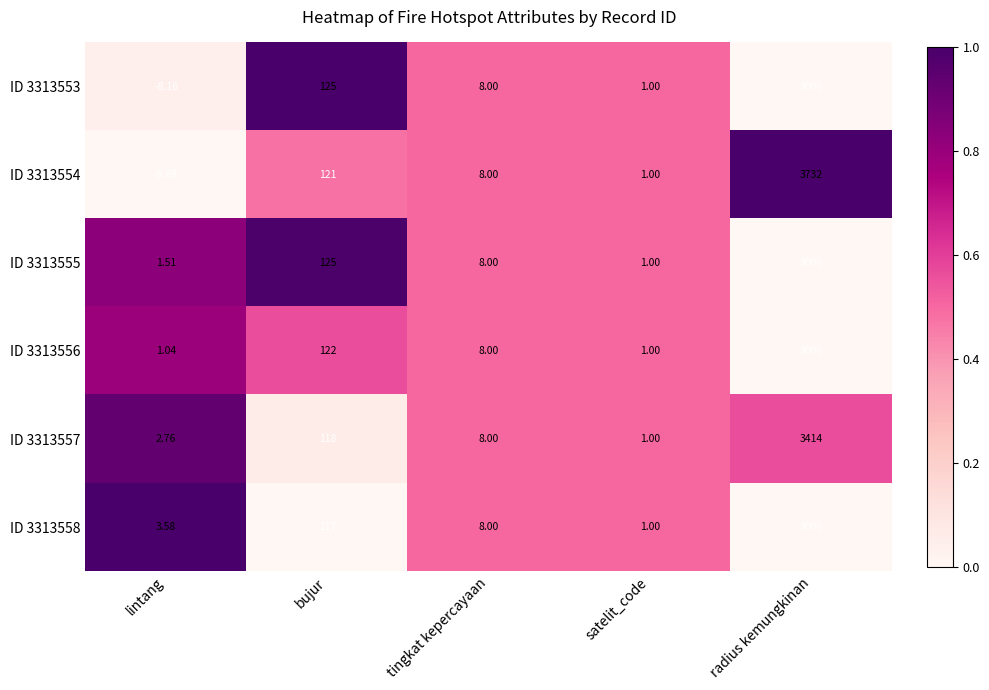

How many categories are shown in the chart?

5